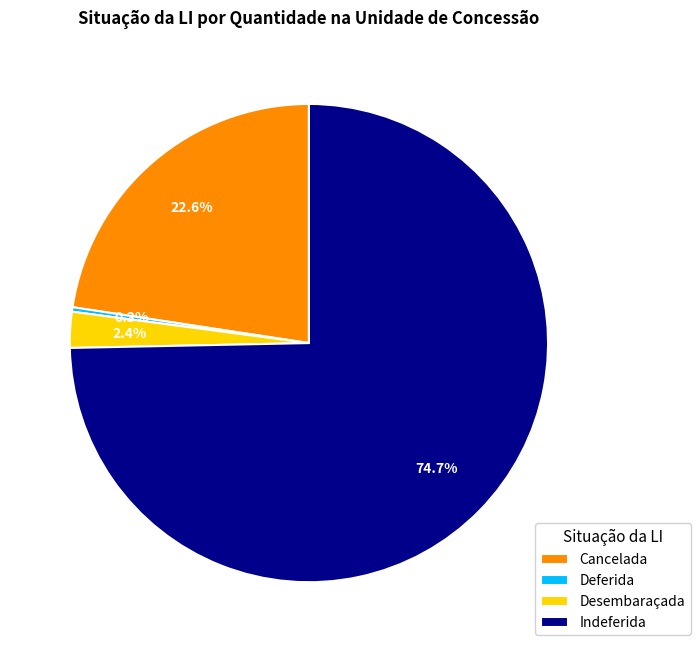

Is the sum of Desembaraçada and Deferida greater than half?

No